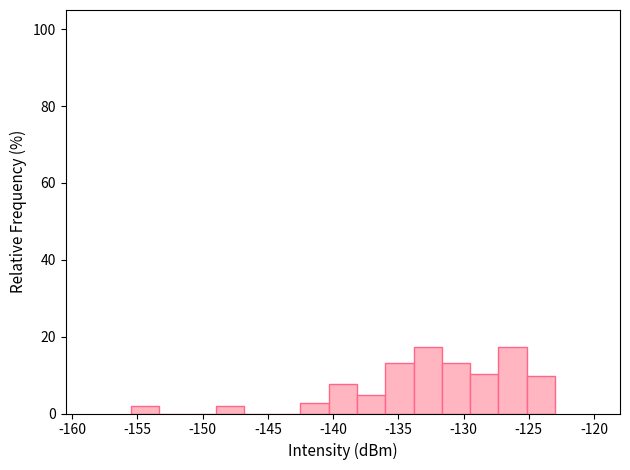

What is the height of the bar covering -129.5 to -127.5 on the x-axis? Neither the bar edges nor the heights are printed on the chart, so give them approximately, as read against the axes.

10